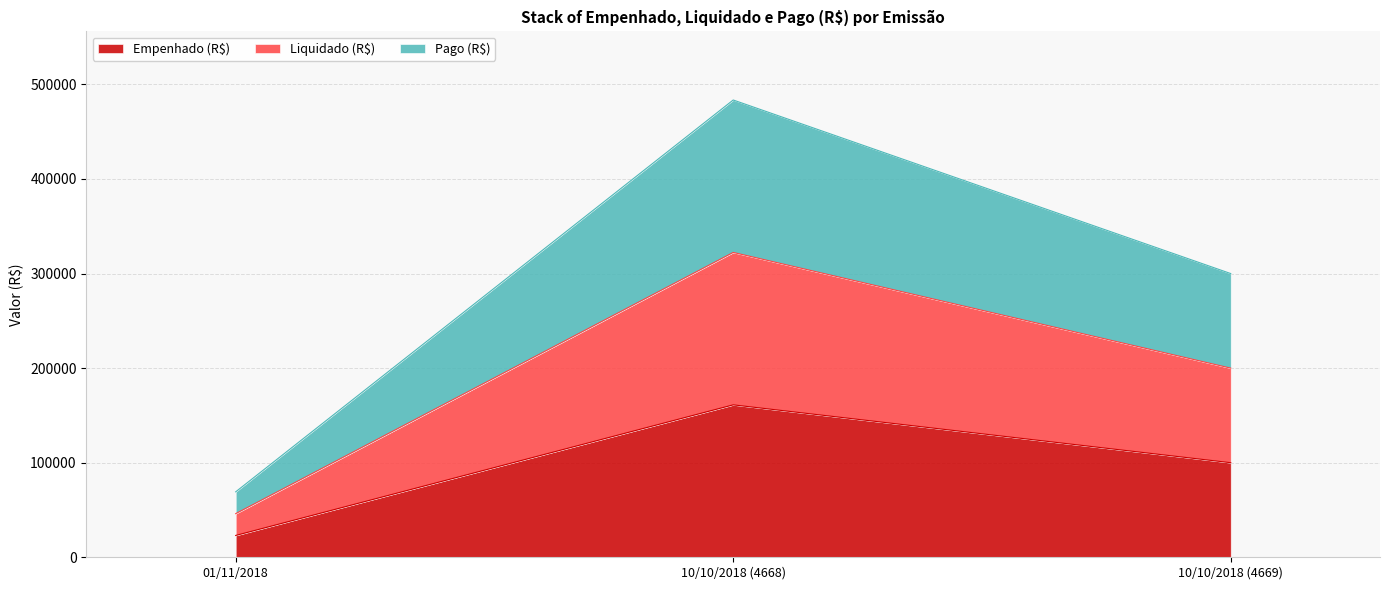

What is the label of the 3rd point from the right?

01/11/2018